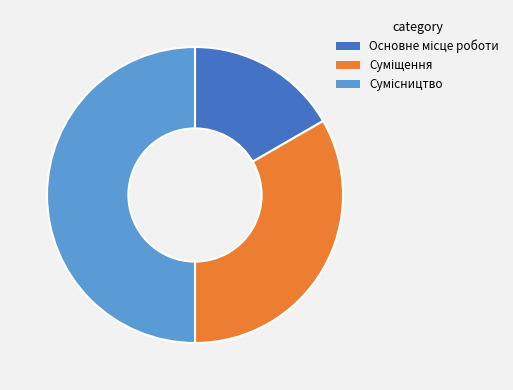

Count the number of slices in the pie.

3